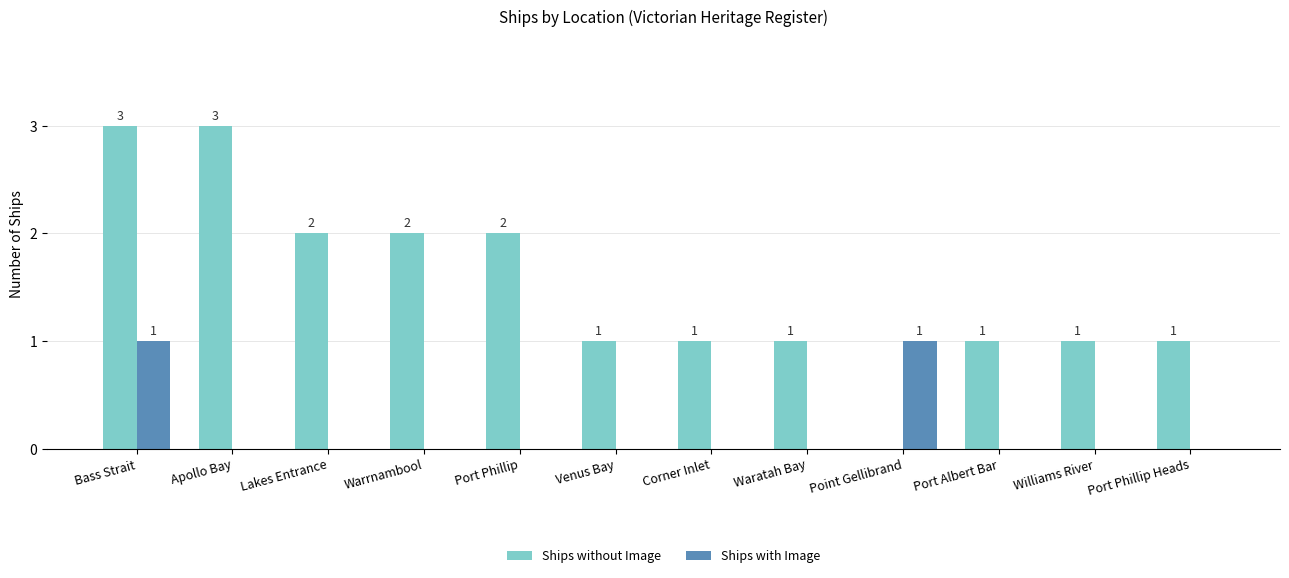

True or false: Ships with Image has a value of -1 at Williams River.

False